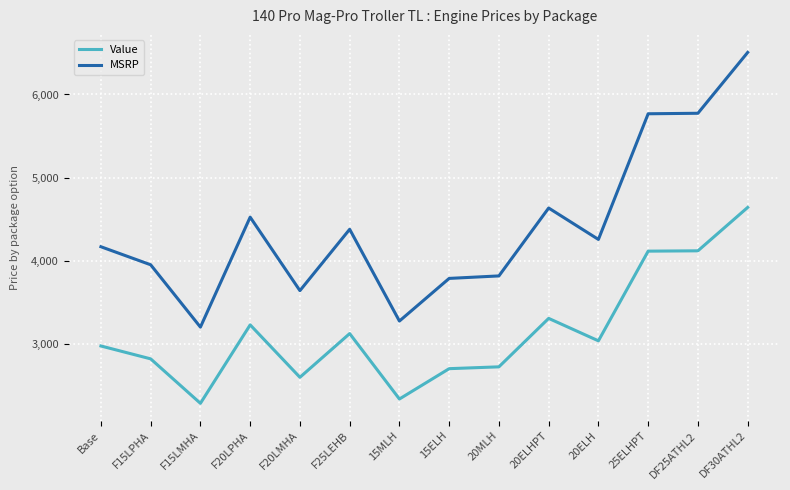

List the series in order of their overall mean, highest first.

MSRP, Value